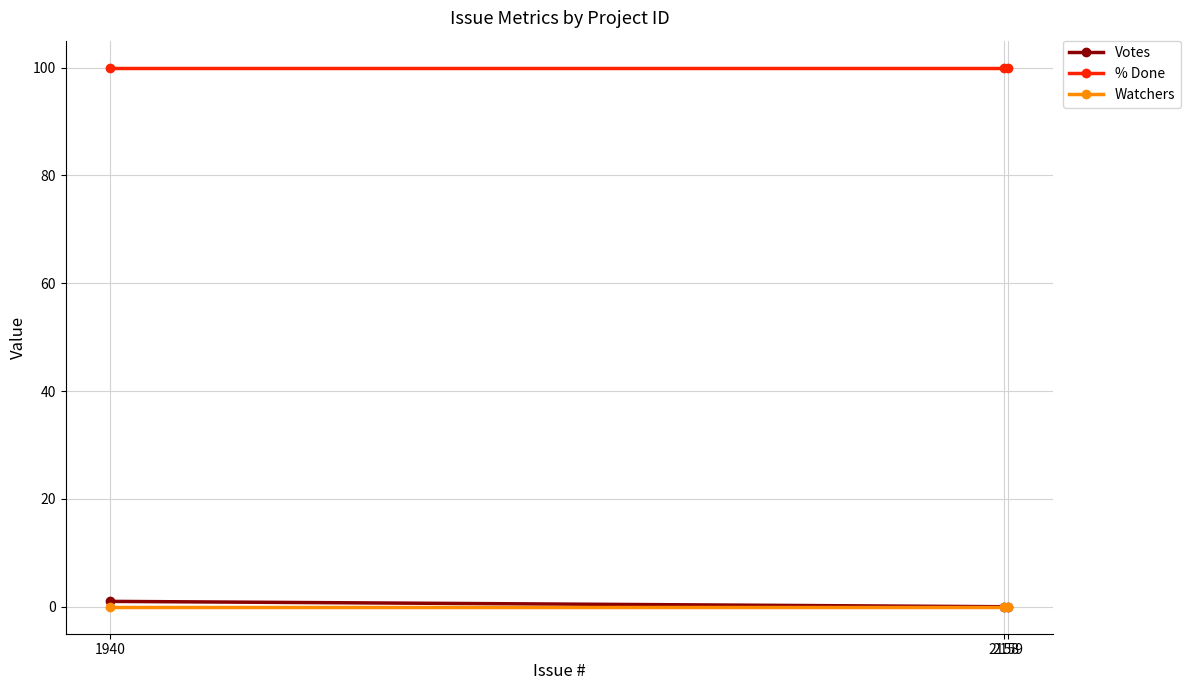

How many series are shown in this chart?

3